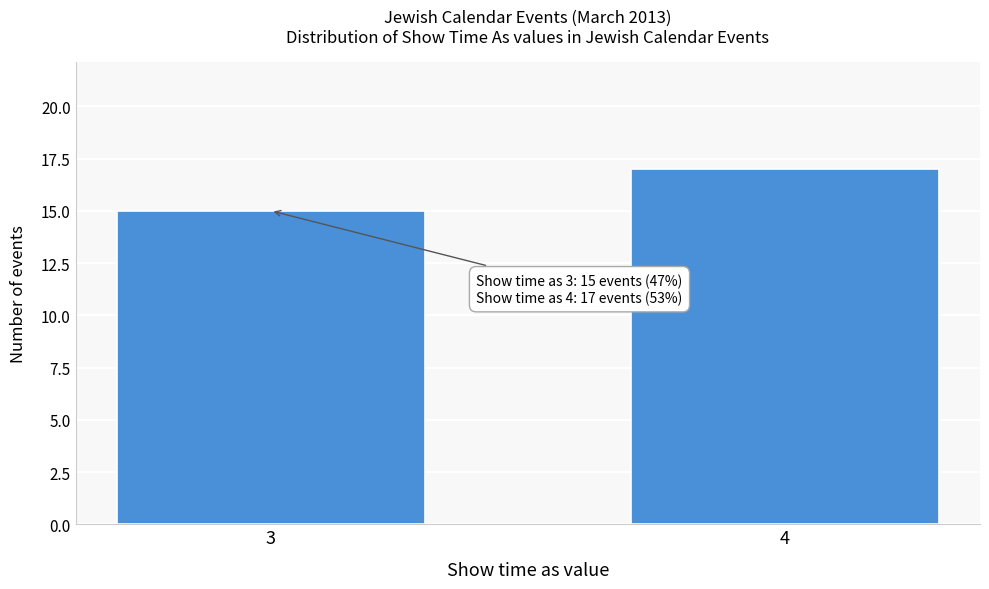

Reading right to left, list all the values displayed in this chart.

4=17	3=15